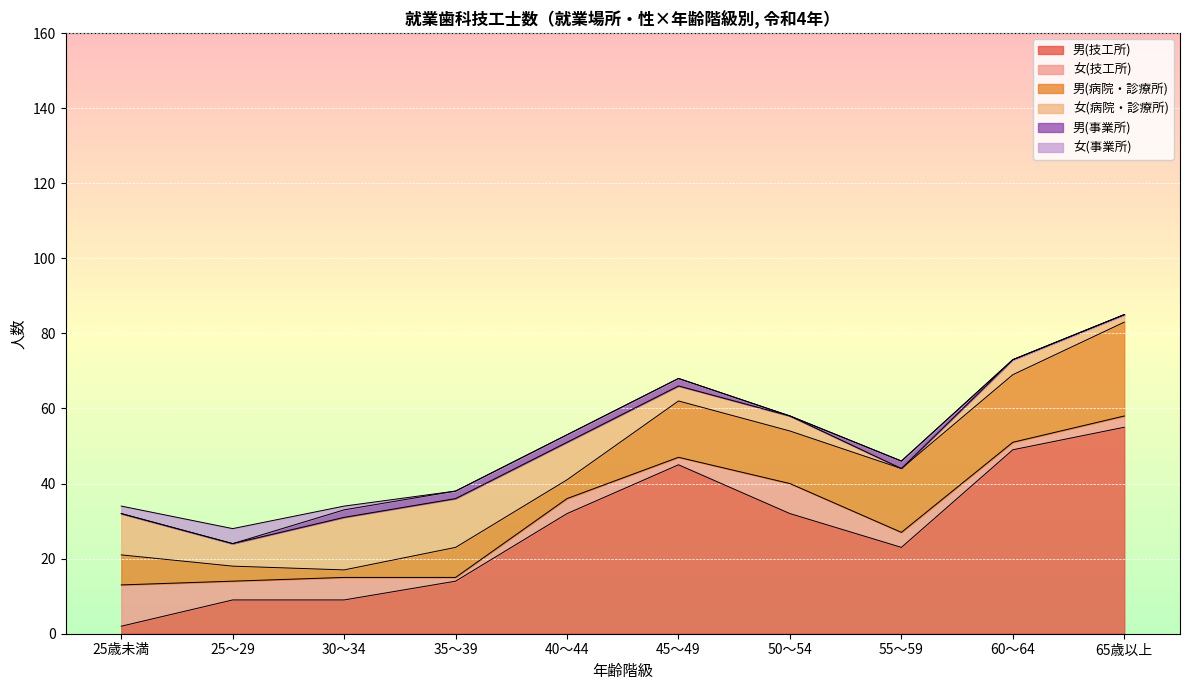

What are all the series names shown in the legend?

男(技工所), 女(技工所), 男(病院・診療所), 女(病院・診療所), 男(事業所), 女(事業所)